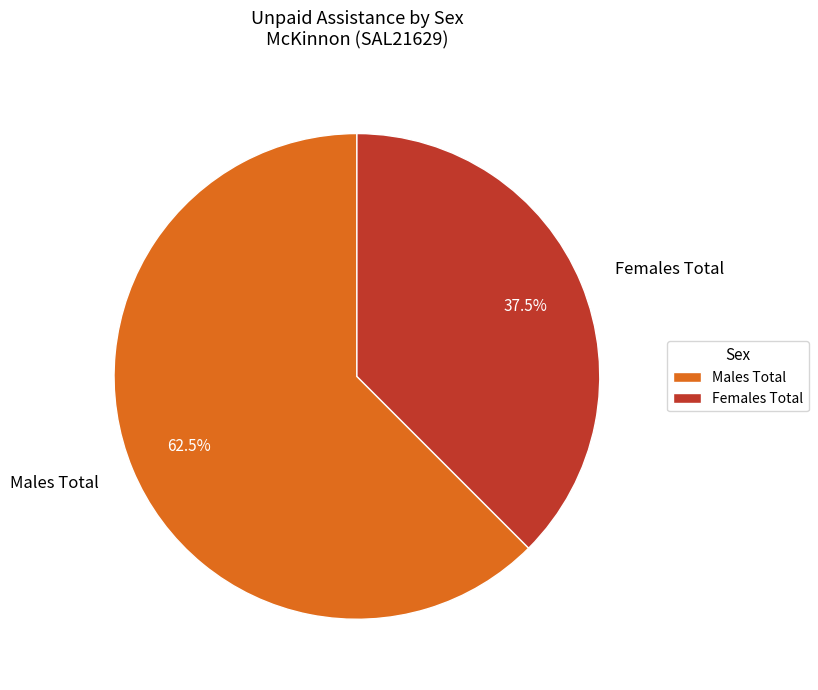

Is there a majority slice in this chart?

Yes